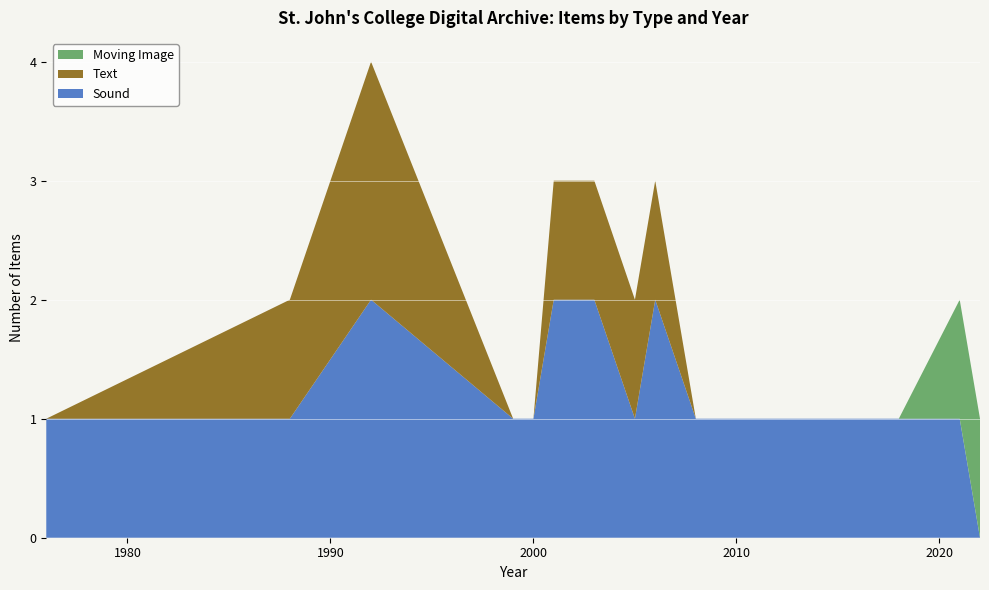

Reading right to left, list all the values displayed in this chart.

Sound: 15=0	14=1	13=1	12=1	11=1	10=1	9=1	8=2	7=1	6=2	5=2	4=1	3=1	2=2	1=1	0=1
Text: 15=0	14=0	13=0	12=0	11=0	10=0	9=0	8=1	7=1	6=1	5=1	4=0	3=0	2=2	1=1	0=0
Moving Image: 15=1	14=1	13=0	12=0	11=0	10=0	9=0	8=0	7=0	6=0	5=0	4=0	3=0	2=0	1=0	0=0